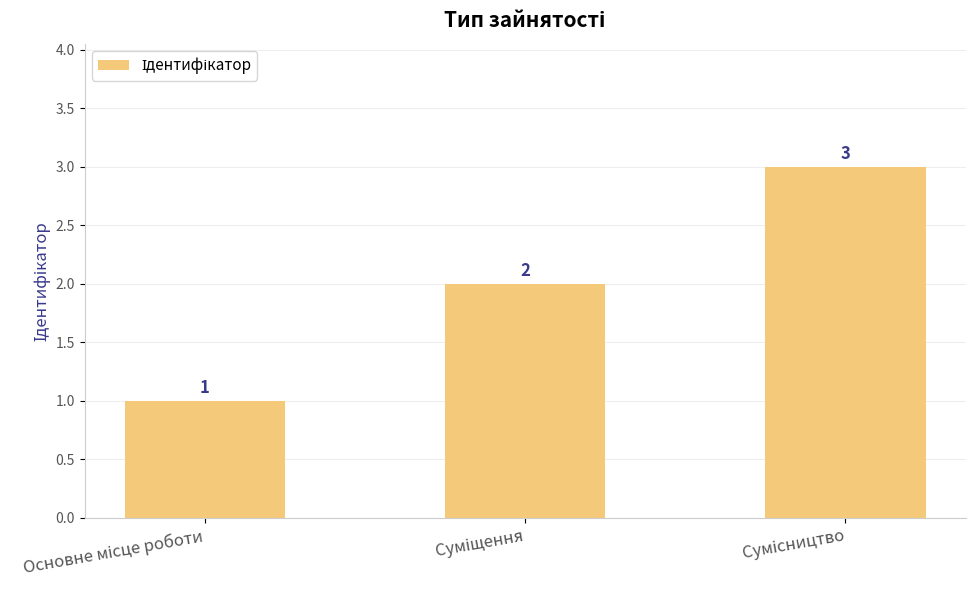

What is the value of the 3rd bar from the left?

3